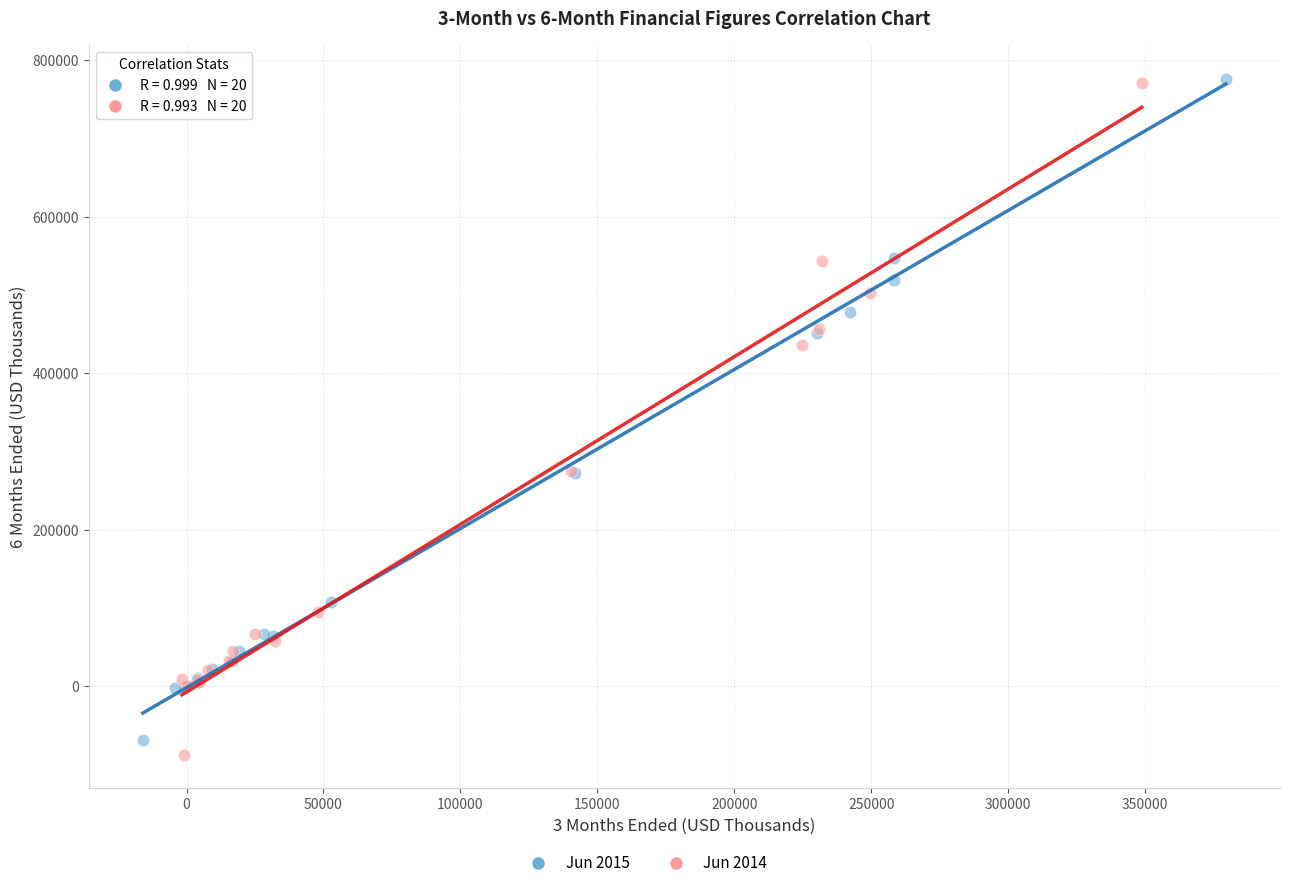

Which series has the widest spread of Y values?

Jun 2014